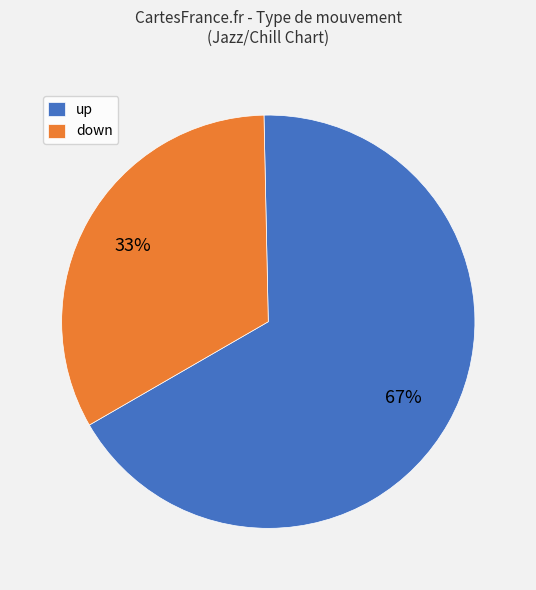

To the nearest percent, what is the difference between the down and up slice percentages?

34%